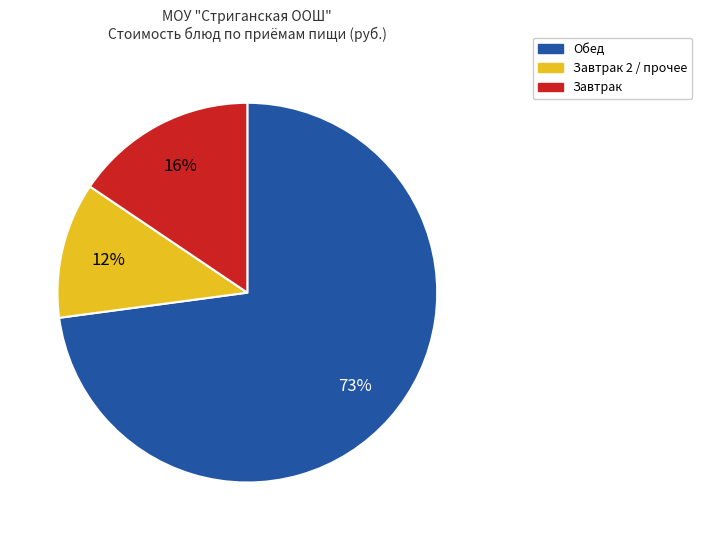

To the nearest percent, what is the average slice percentage?

33%